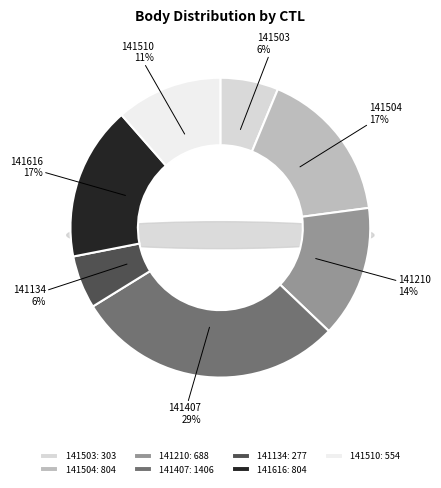

The 141407 slice represents 42% of the pie. True or false?

False